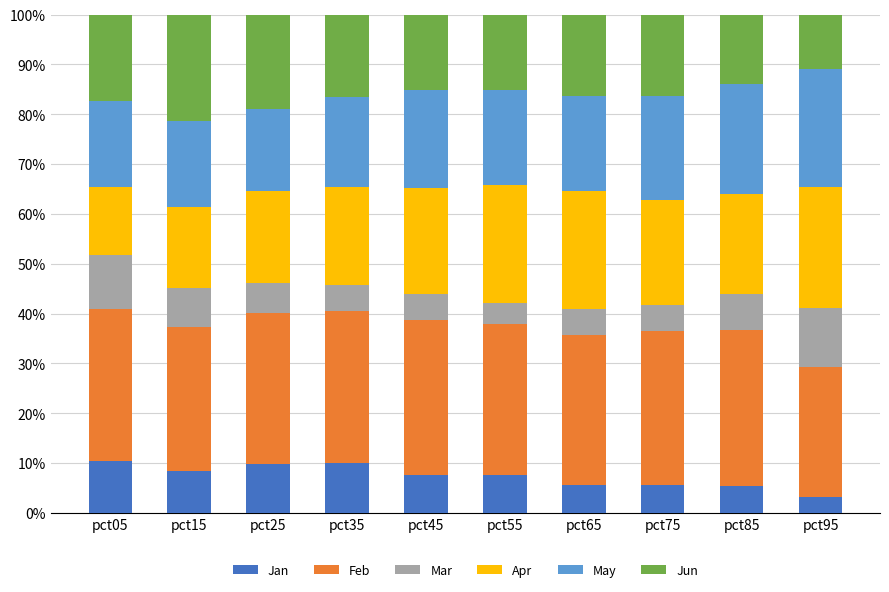

What is the difference between the Jan values at pct45 and pct25?

2.2